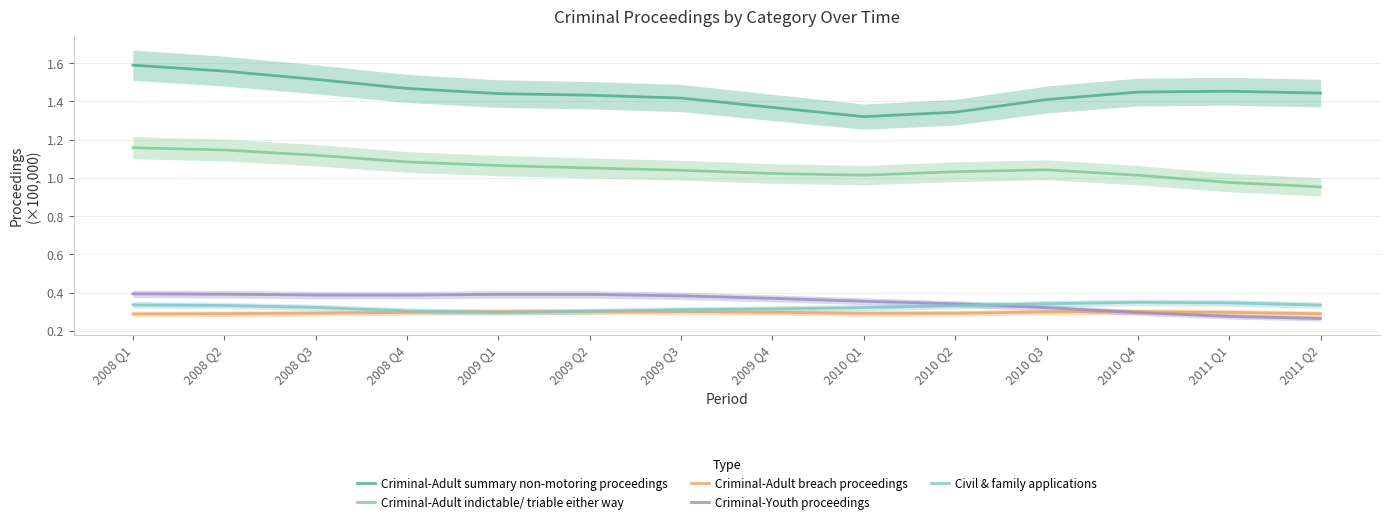

Count the Criminal-Youth proceedings values in the range 0 to 1.

14